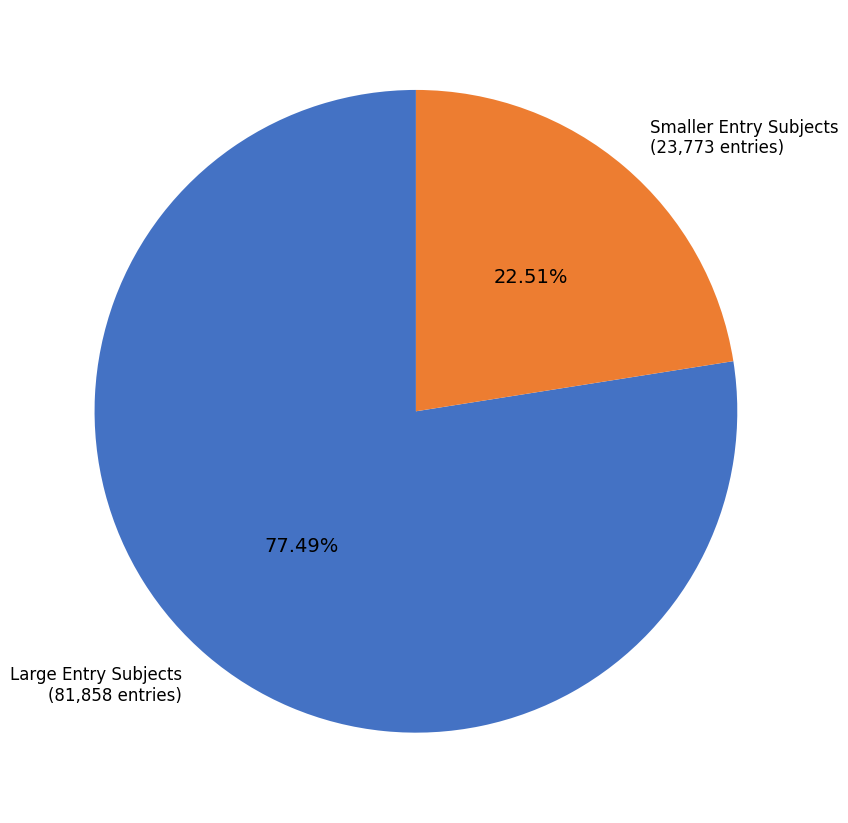

Do Smaller Entry Subjects and Large Entry Subjects together represent more than half of the pie?

Yes